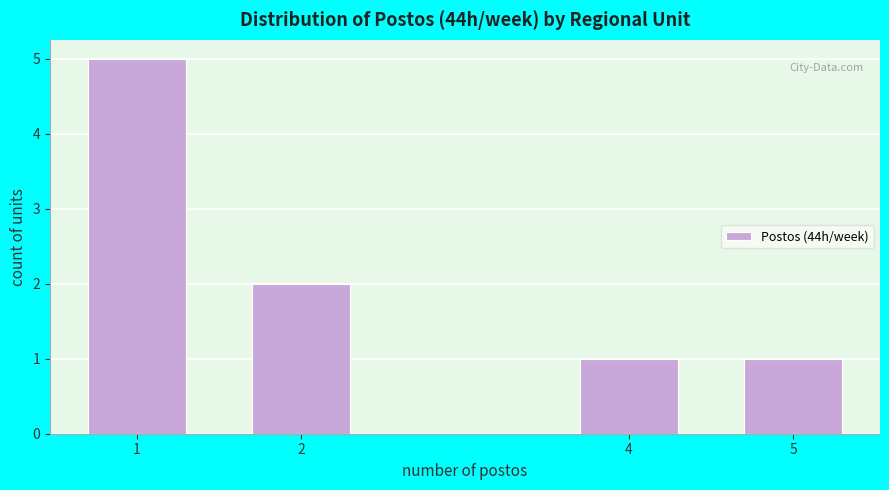

Reading left to right, list all the values displayed in this chart.

5	2	1	1